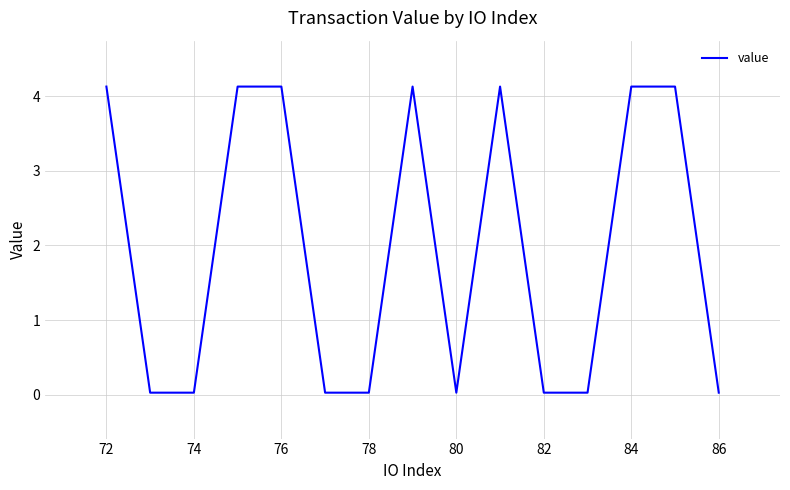

The chart shows a value of 0.0 at 86. True or false?

True